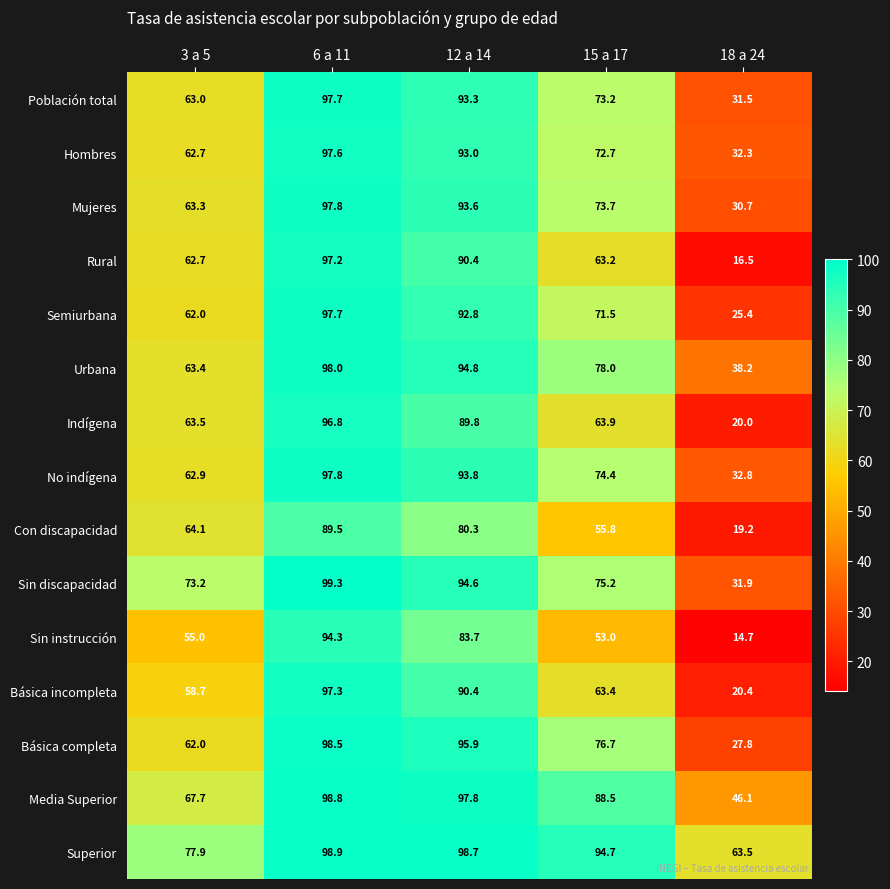

Rank the categories by Indígena value from highest to lowest.

6 a 11, 12 a 14, 15 a 17, 3 a 5, 18 a 24